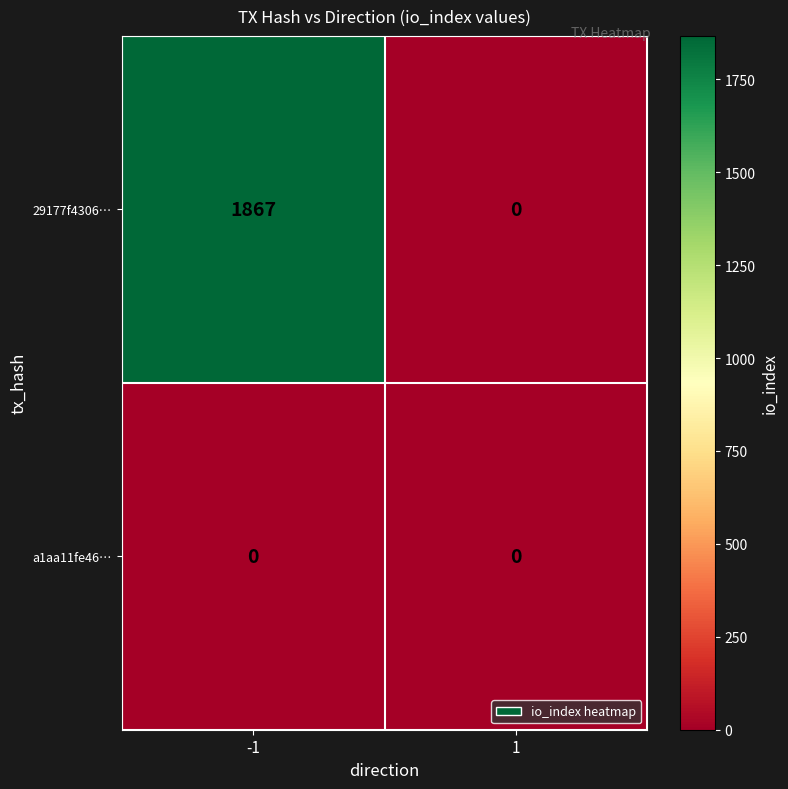

At which category is the sum across all series the highest?

-1